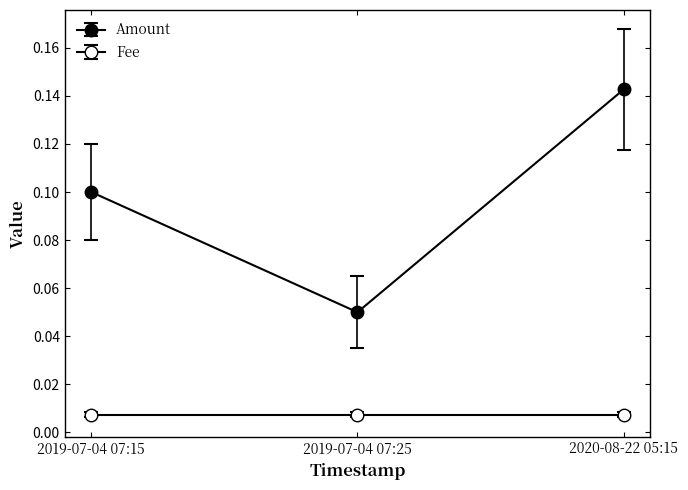

Does the chart have visible grid lines?

No